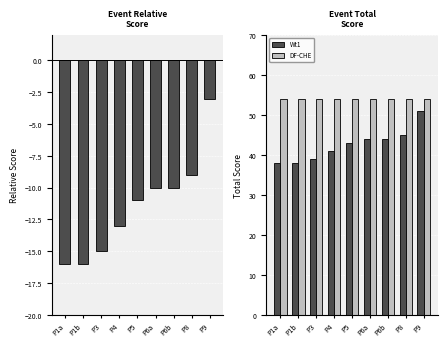

How many distinct data groups are displayed?

3